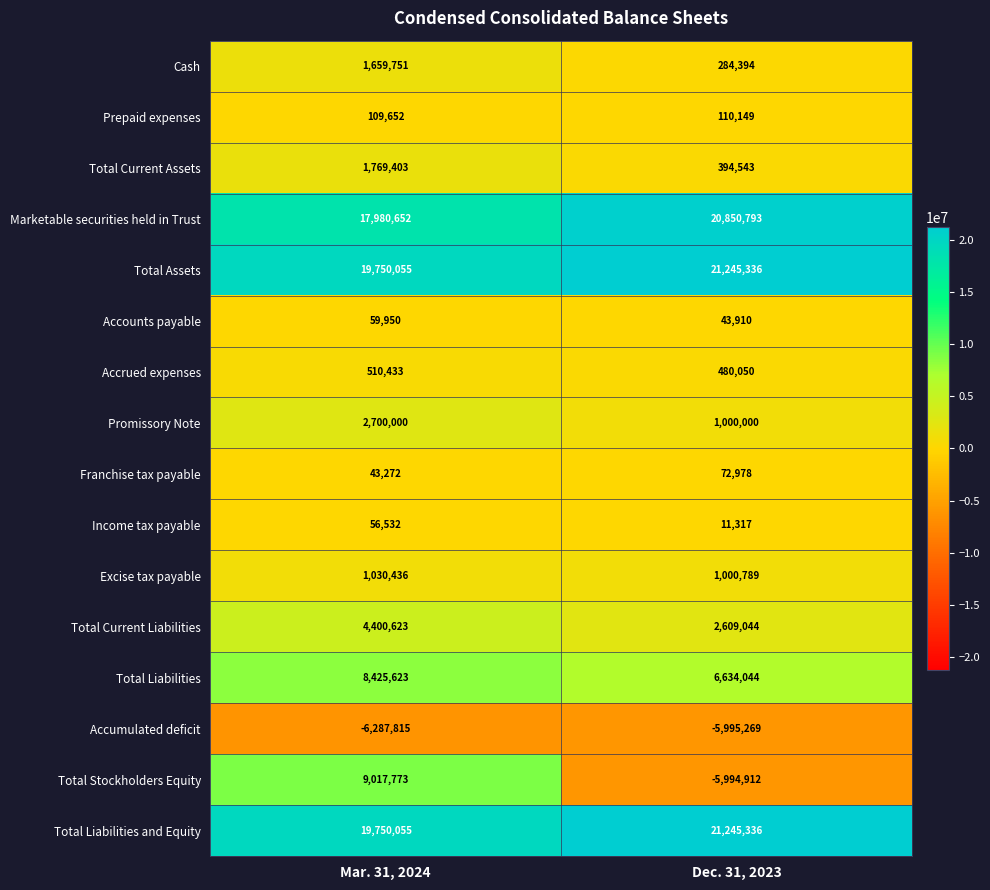

The value of Cash at Dec. 31, 2023 is 284394. True or false?

True